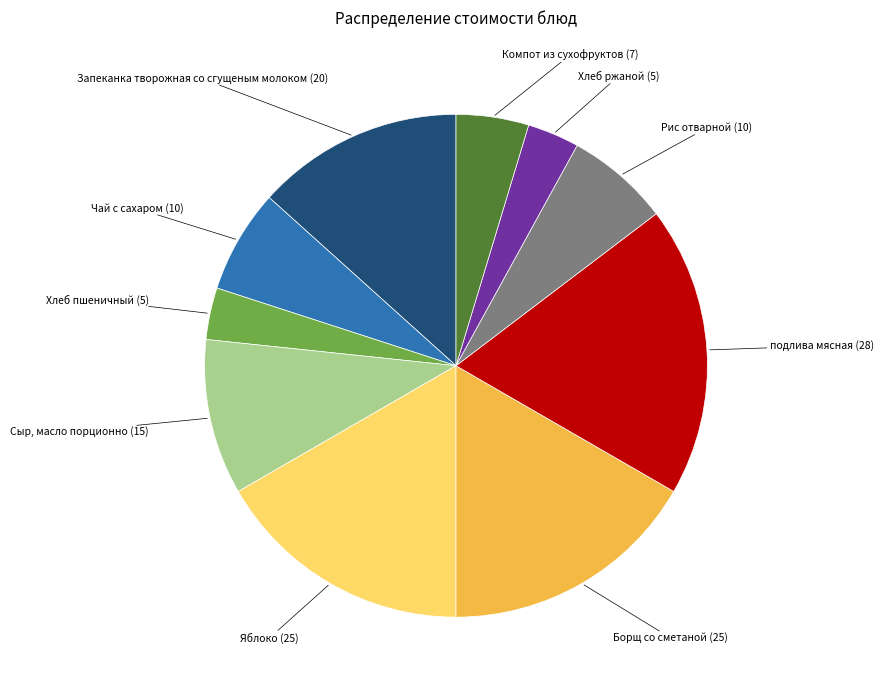

How many segments does this pie chart have?

10